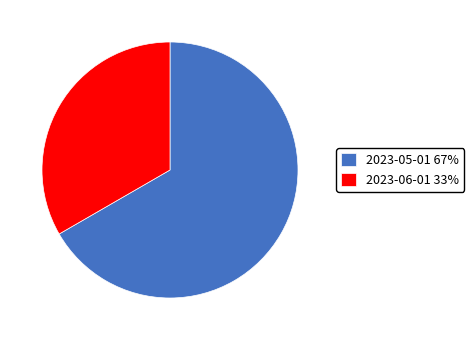

Do 2023-05-01 67% and 2023-06-01 33% together represent more than half of the pie?

Yes